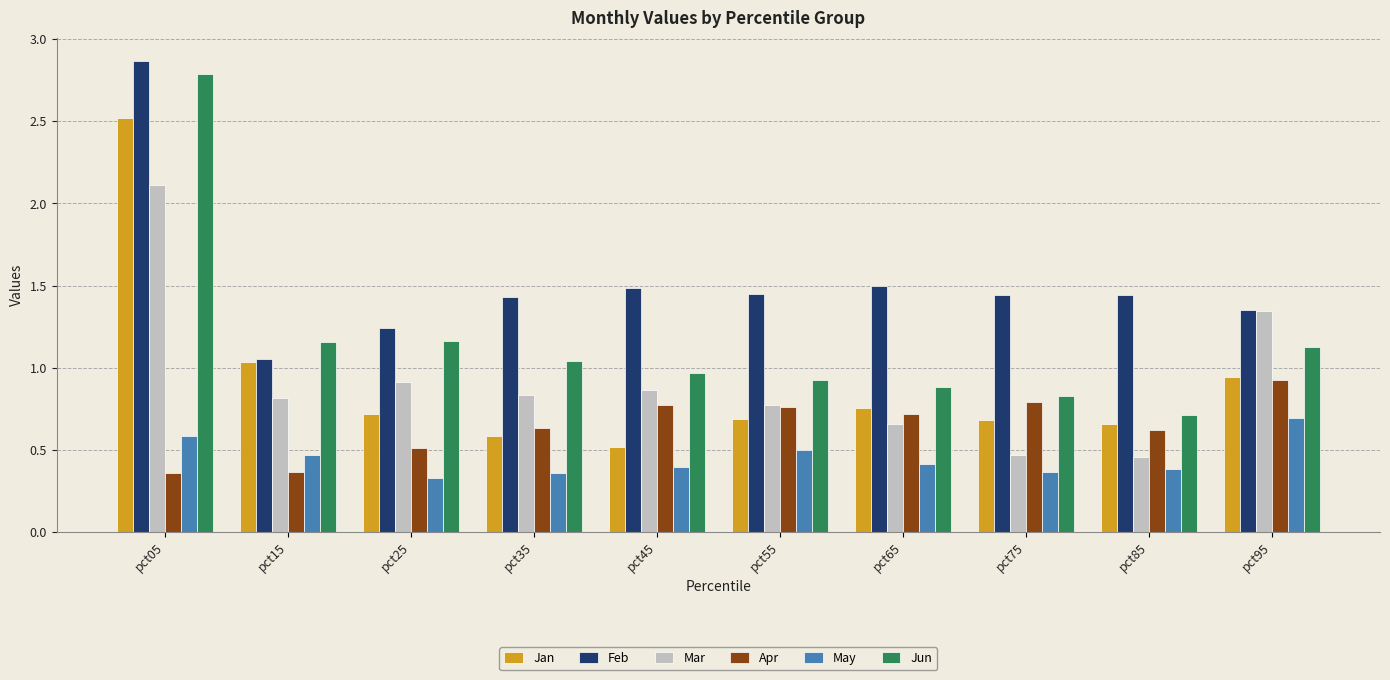

Is it true that Jan equals 0.9 at pct95?

True